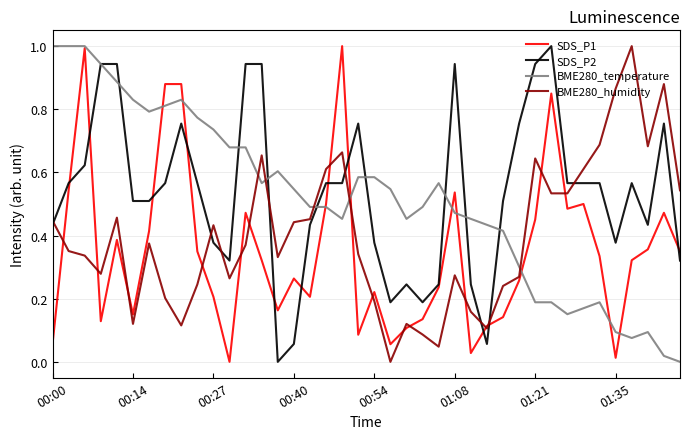

What is the difference between the maximum and minimum values in the SDS_P1 series?

1.0